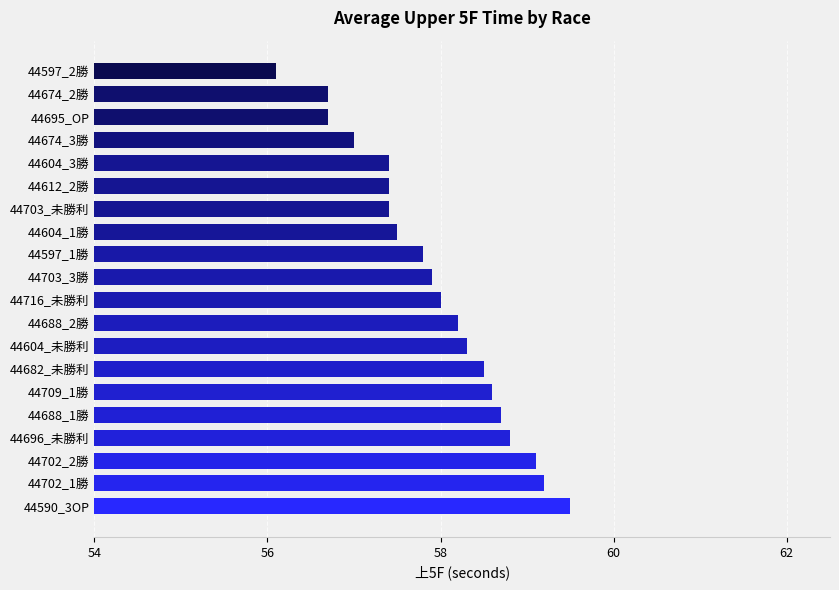

What is the greatest value displayed?

59.5